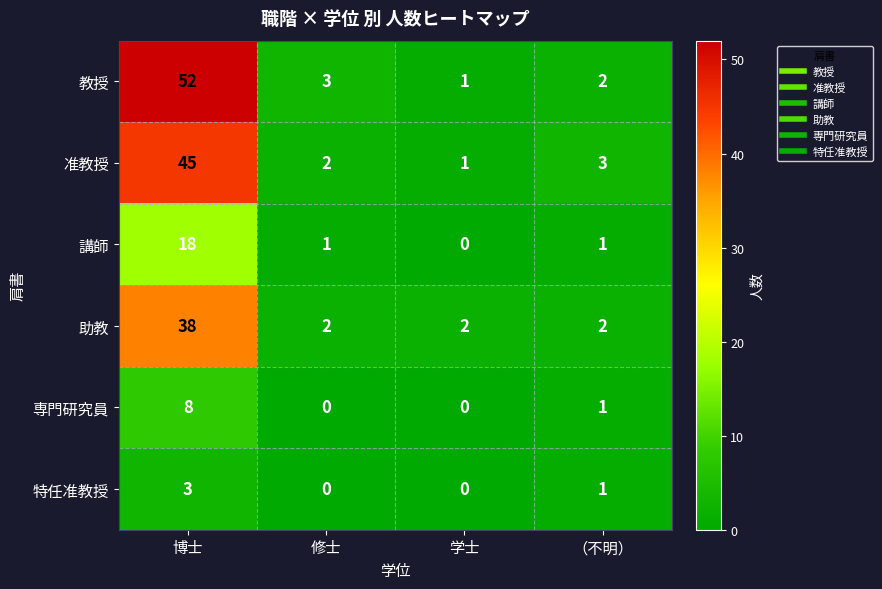

What is the difference between the maximum and minimum values in the 専門研究員 series?

8